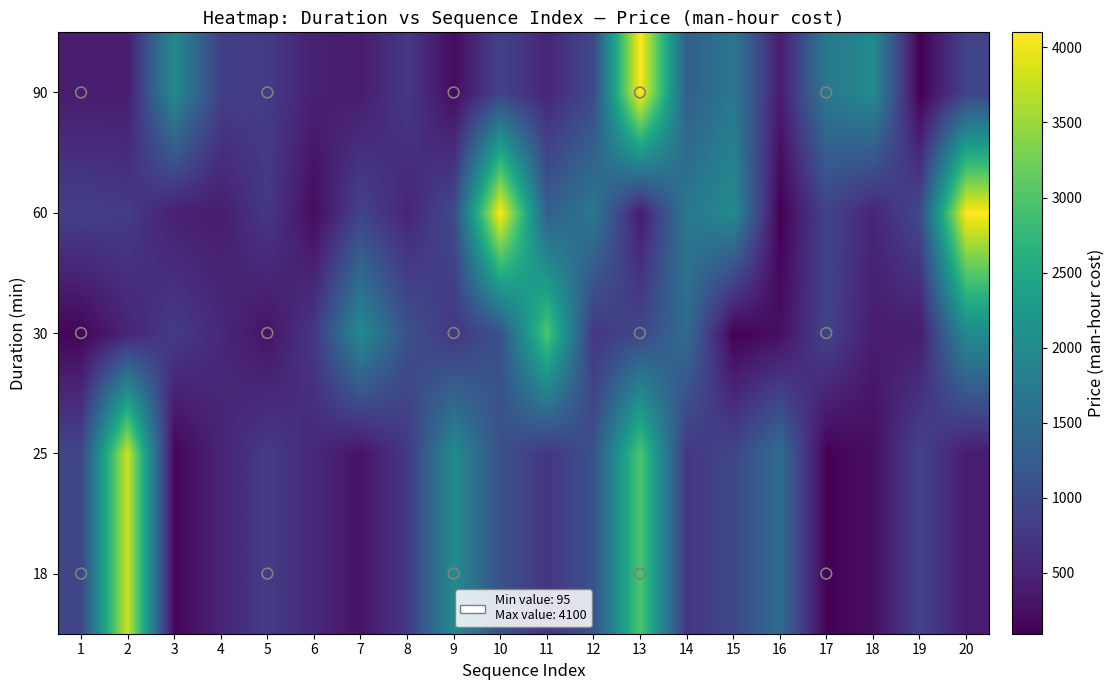

What is the total value across all series at 14?

5960